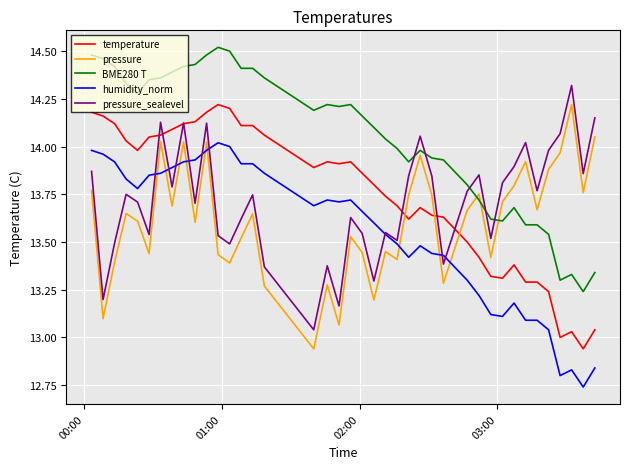

True or false: pressure_sealevel and BME280 T intersect in this chart.

True